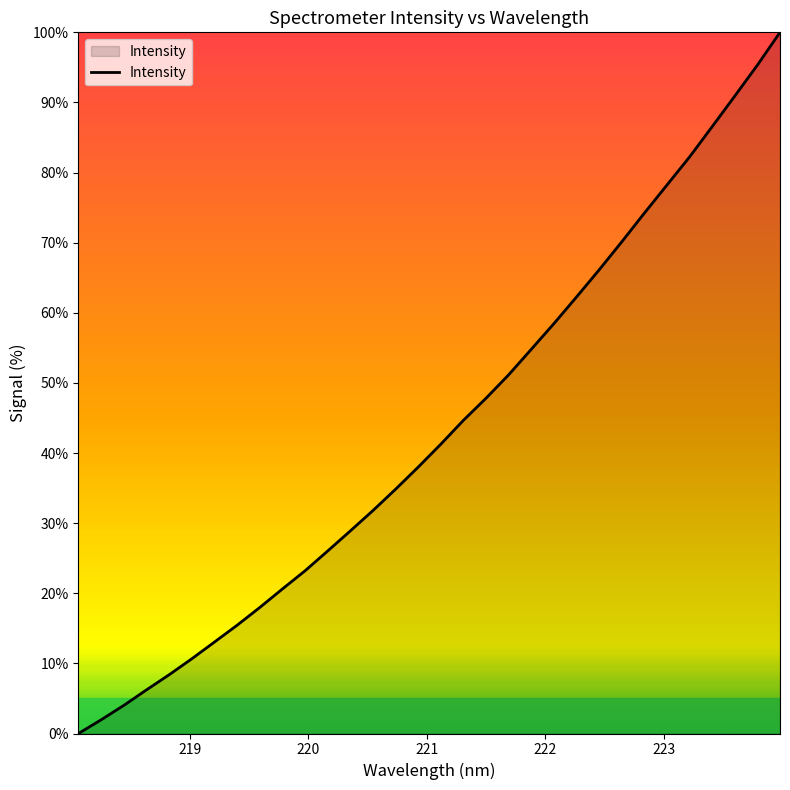

What is the difference between the maximum and minimum values?

100.0